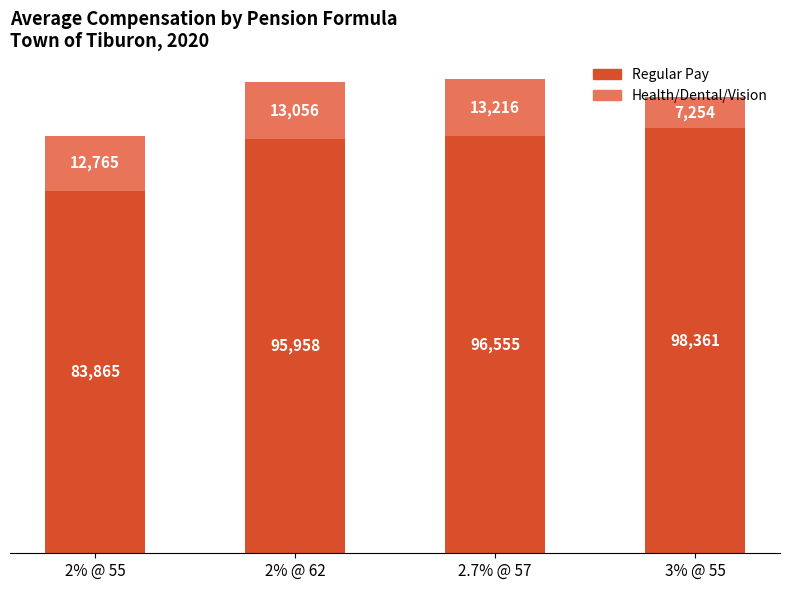

At which category is the sum across all series the highest?

2.7% @ 57